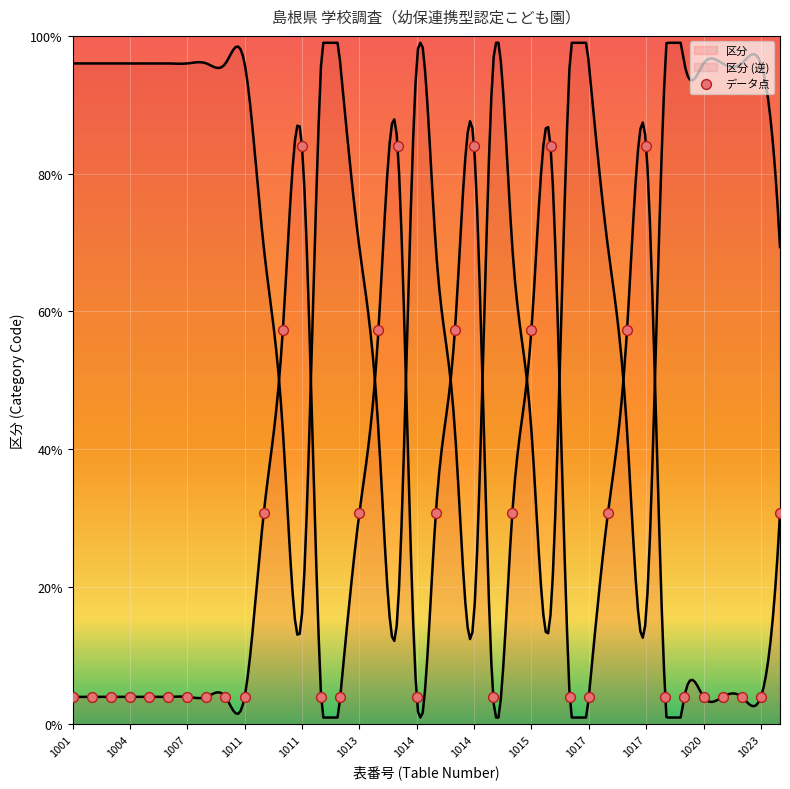

Which has a higher value, 1001 or 1019?

1001